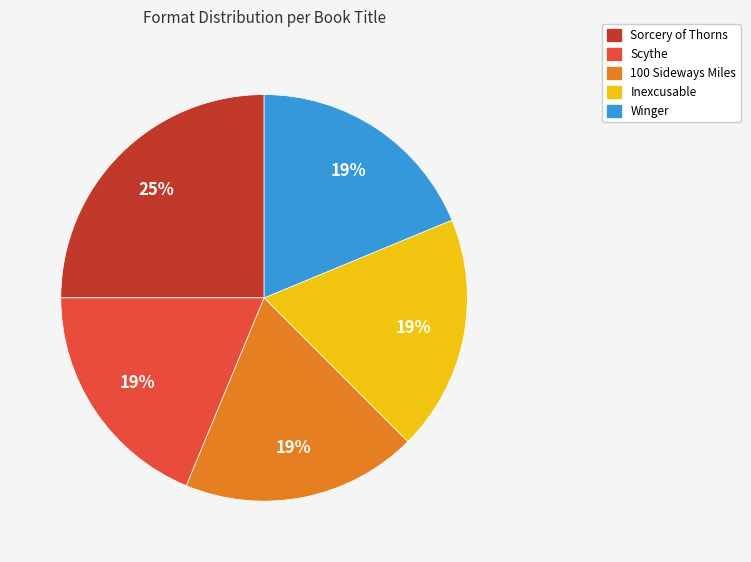

To the nearest percent, what is the difference between the largest and smallest slice percentages?

6%